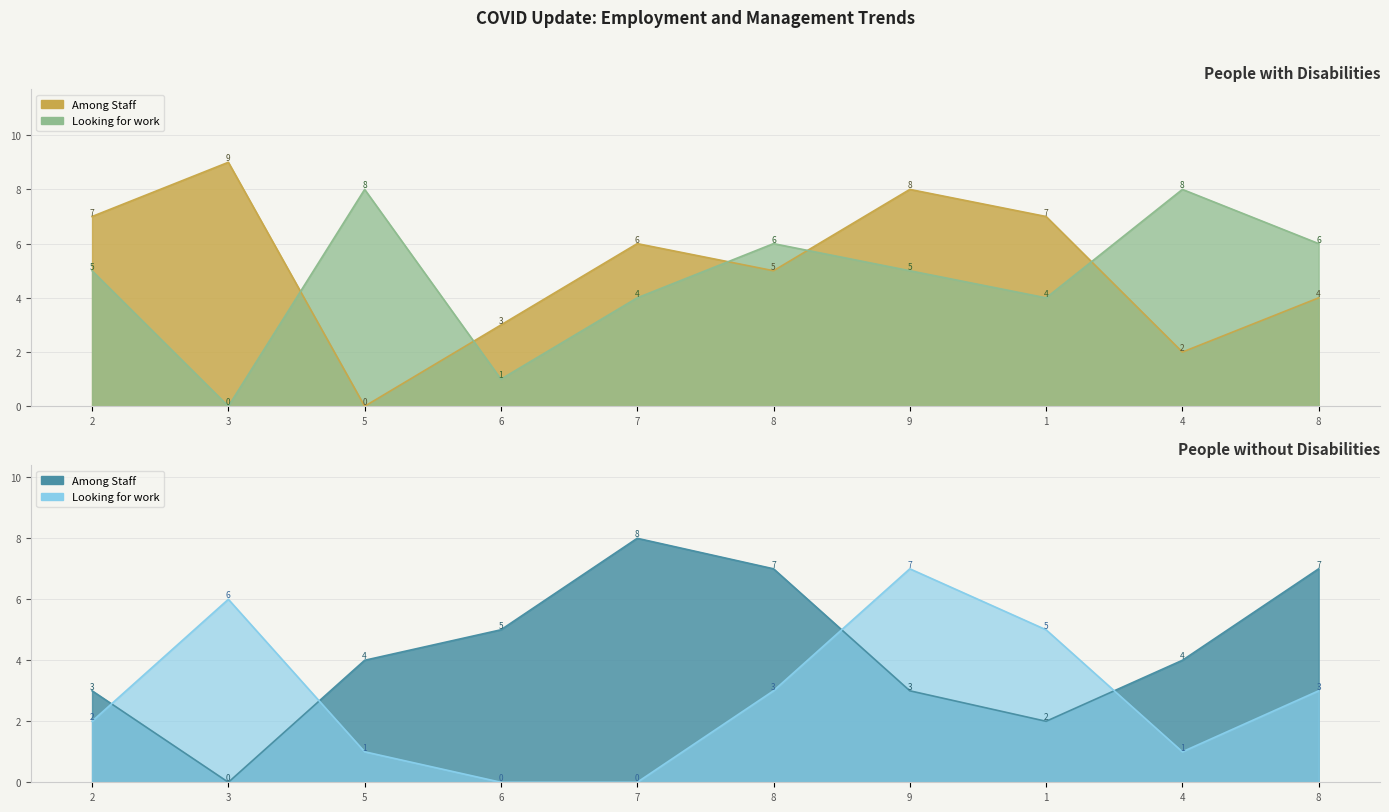

What is the approximate value of col_2 at 4?

8